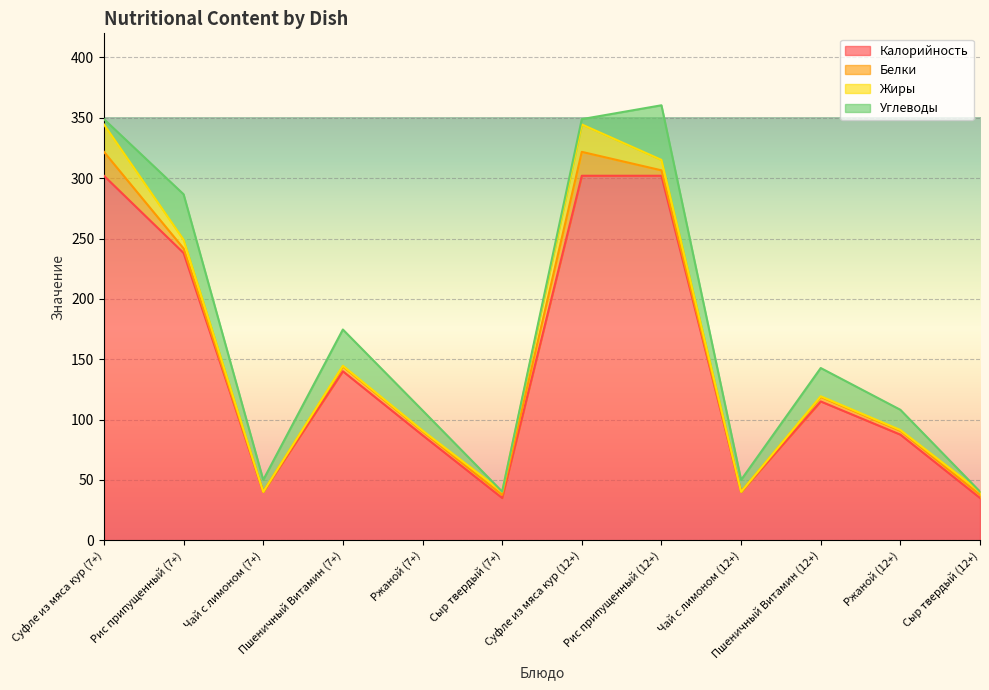

The Белки series shows 3.2 at Ржаной (12+). True or false?

True